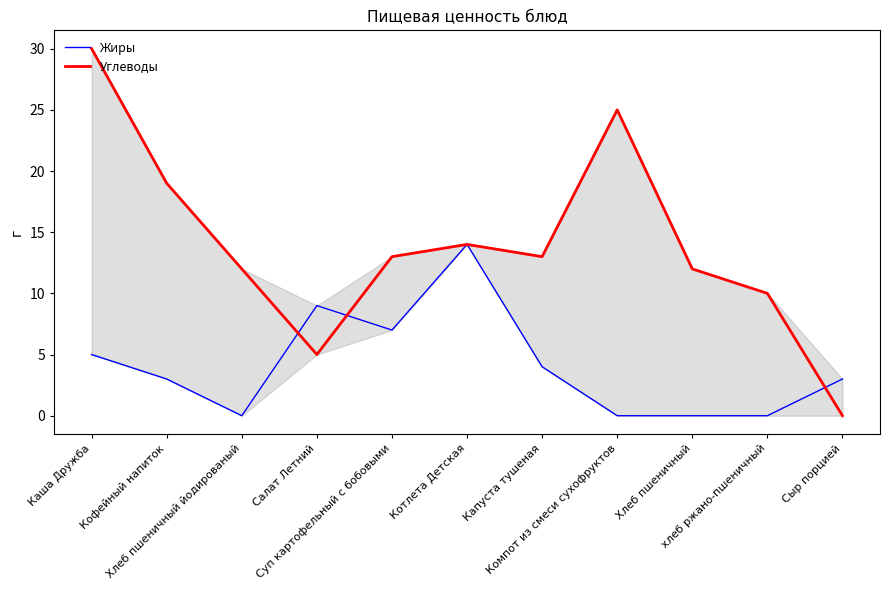

What is the difference between the Жиры values at Каша Дружба and Капуста тушеная?

1